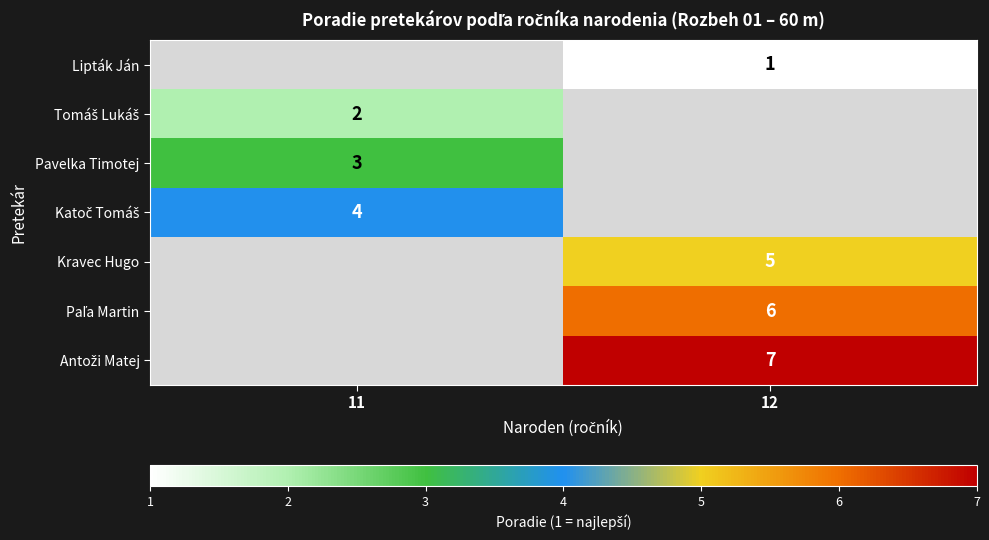

The value of Lipták Ján at 12 is 2. True or false?

False